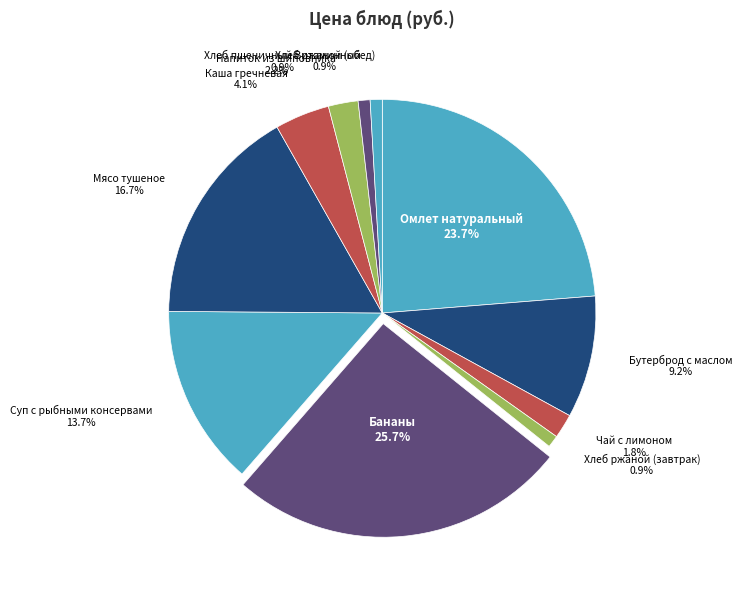

To the nearest percent, what is the average slice percentage?

9%